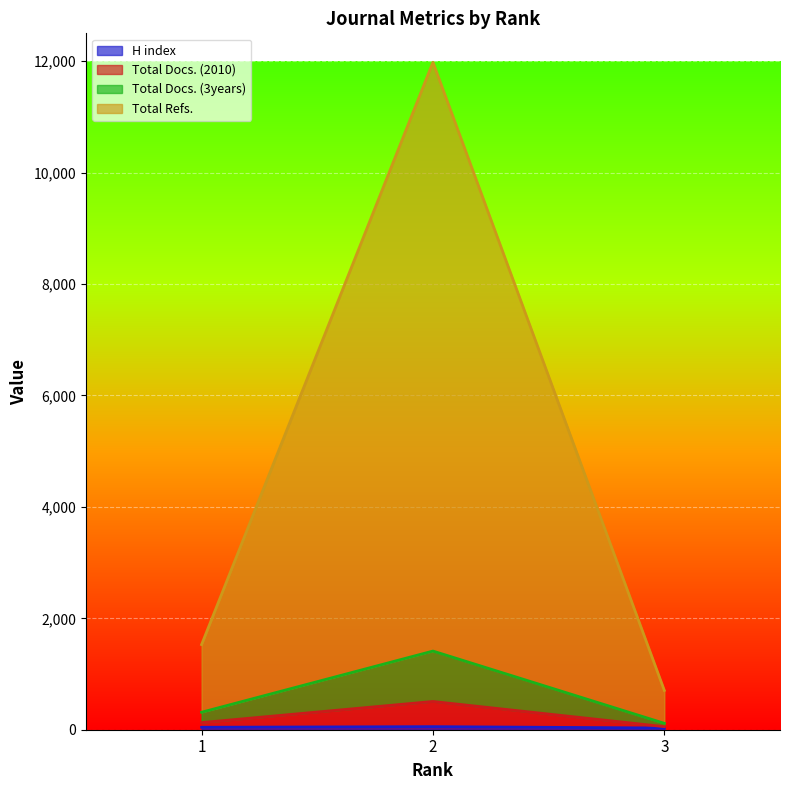

Which series has the largest range (max minus min)?

Total Refs.